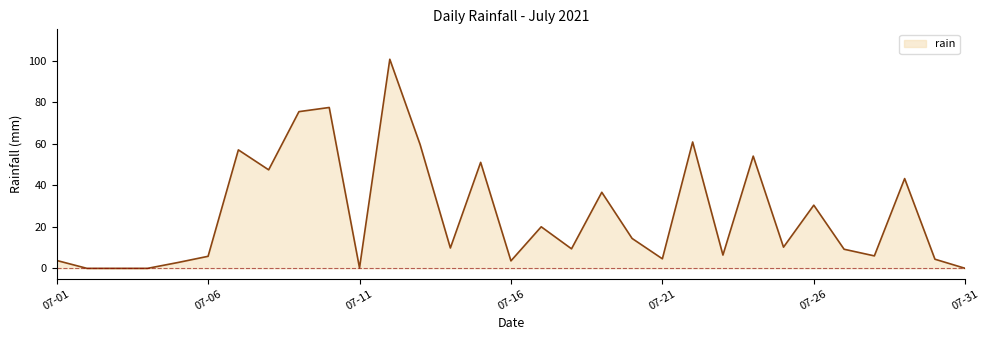

What is the maximum value shown in the chart?

100.6